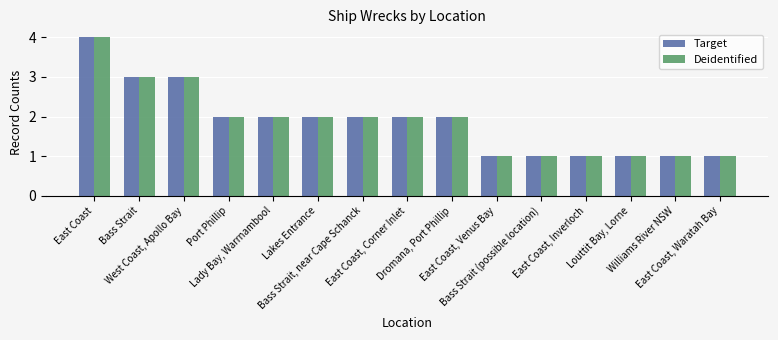

How many data points does each series have?

15